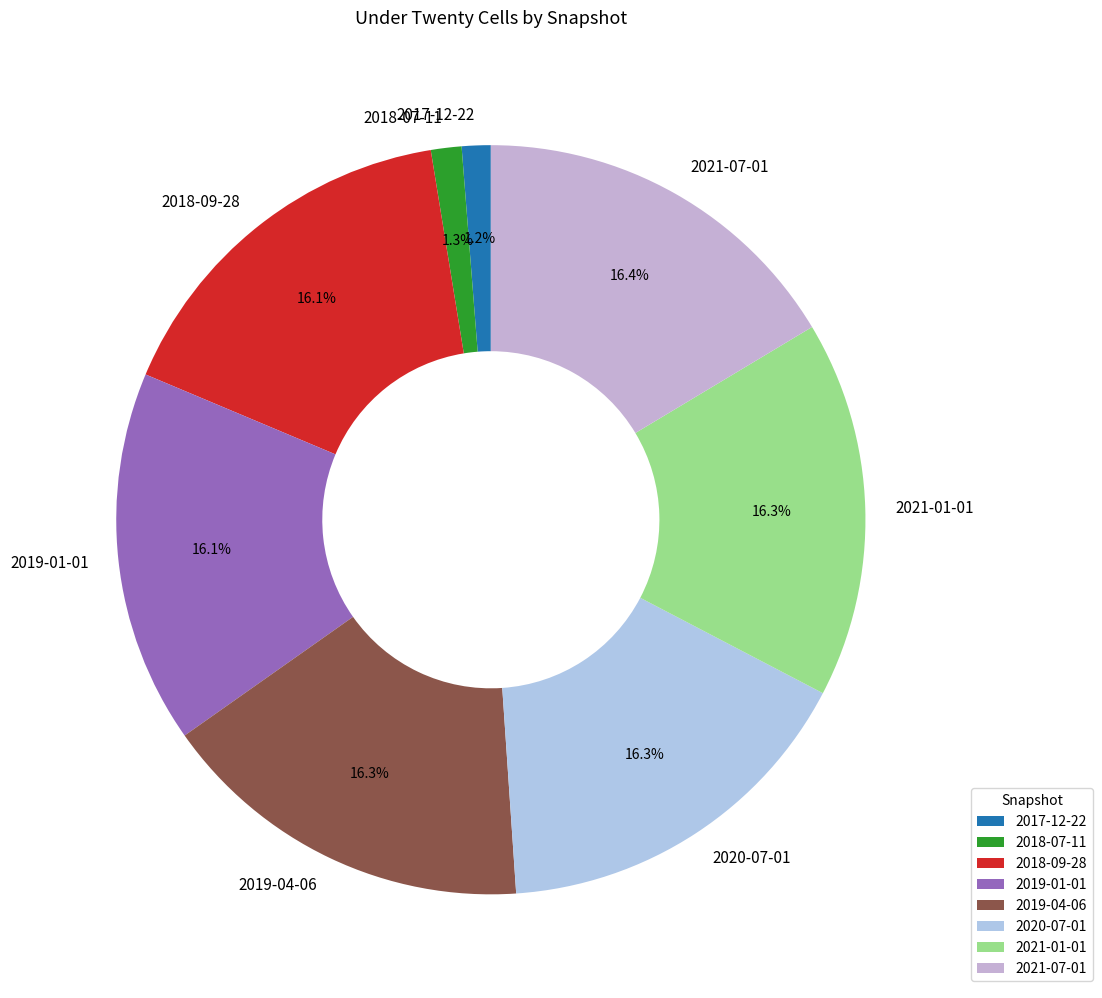

What portion of the pie excludes 2018-07-11?

98.7%